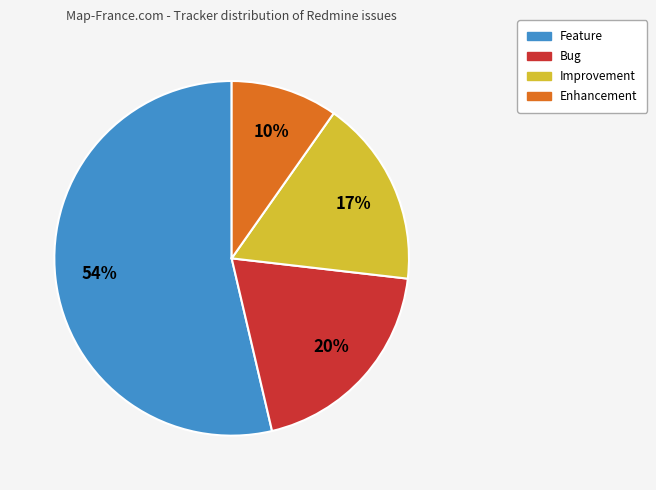

To the nearest percent, what is the average slice percentage?

25%